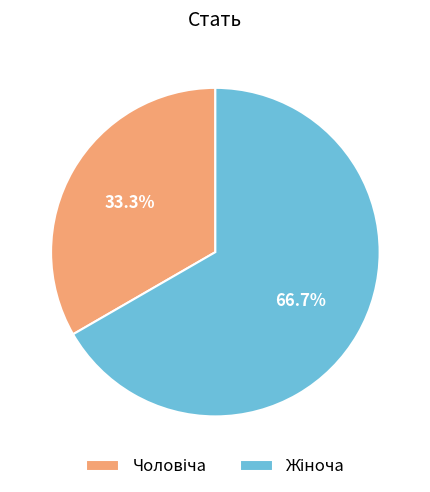

How many slices are in this pie chart?

2